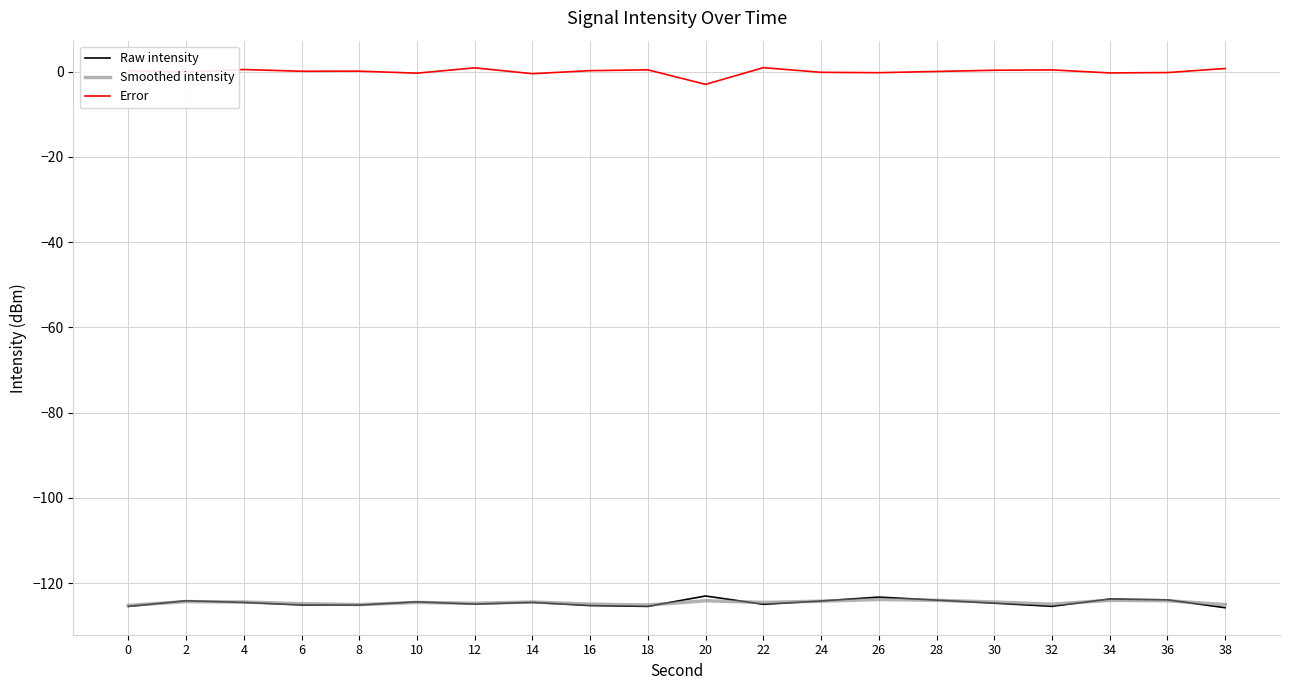

True or false: Smoothed intensity and Error cross at least once.

False